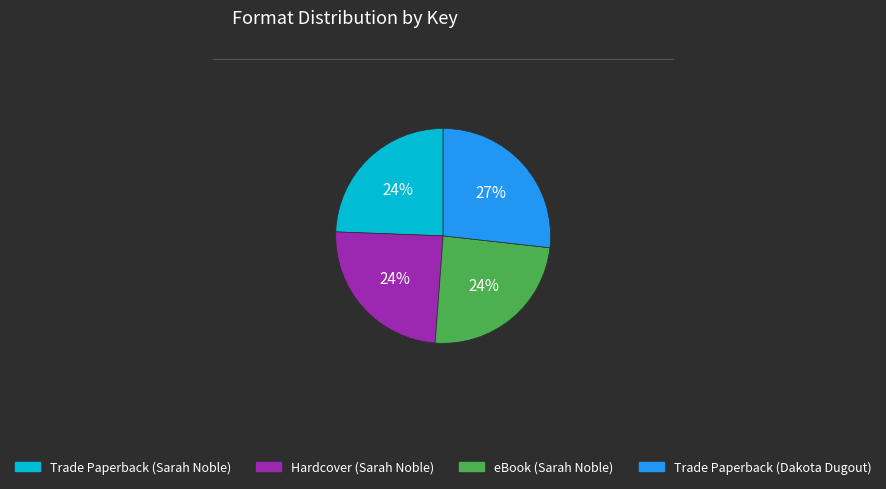

Does Trade Paperback (Dakota Dugout) account for over 50% of the chart?

No